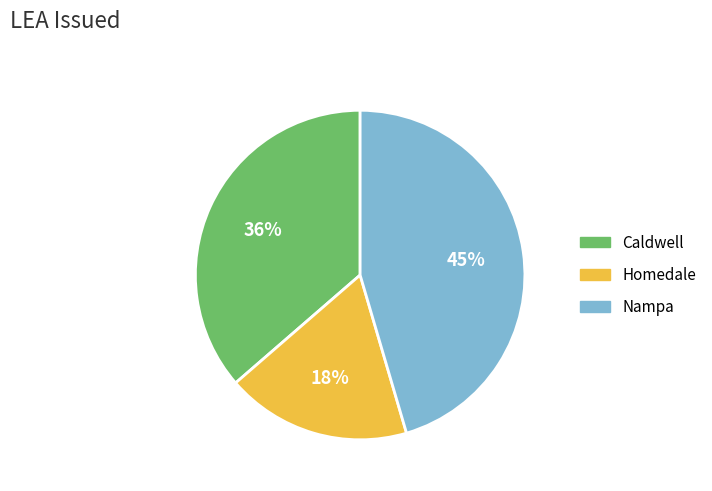

To the nearest percent, what is the combined percentage of Nampa and Homedale?

64%